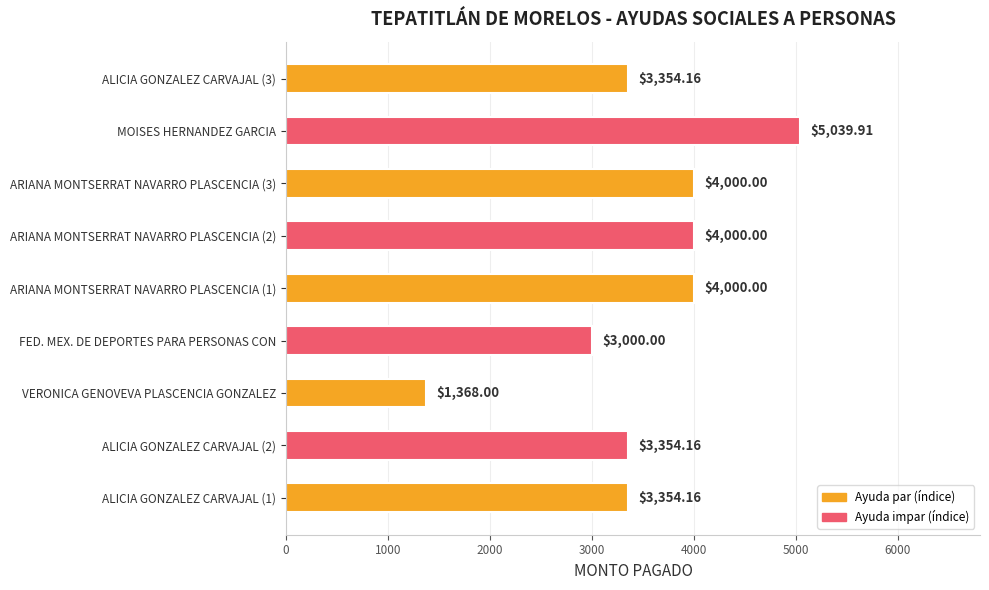

What is the difference between the values at ALICIA GONZALEZ CARVAJAL (2) and VERONICA GENOVEVA PLASCENCIA GONZALEZ?

1986.2